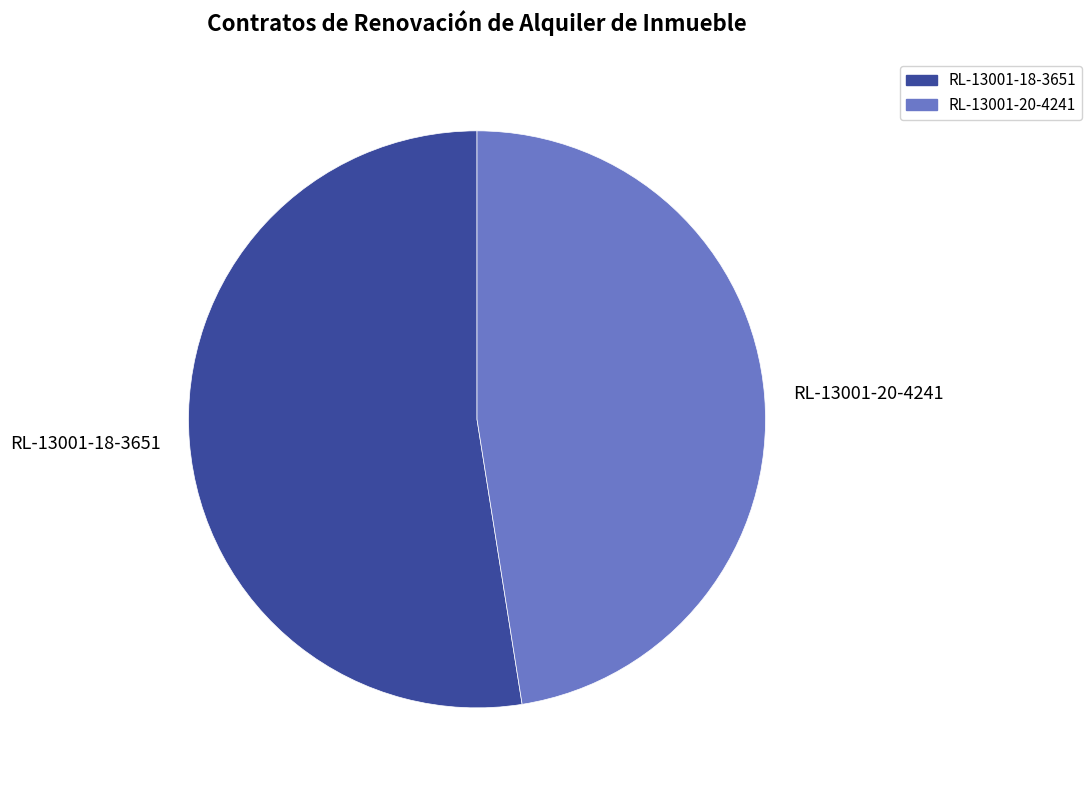

Is the sum of RL-13001-18-3651 and RL-13001-20-4241 greater than half?

Yes